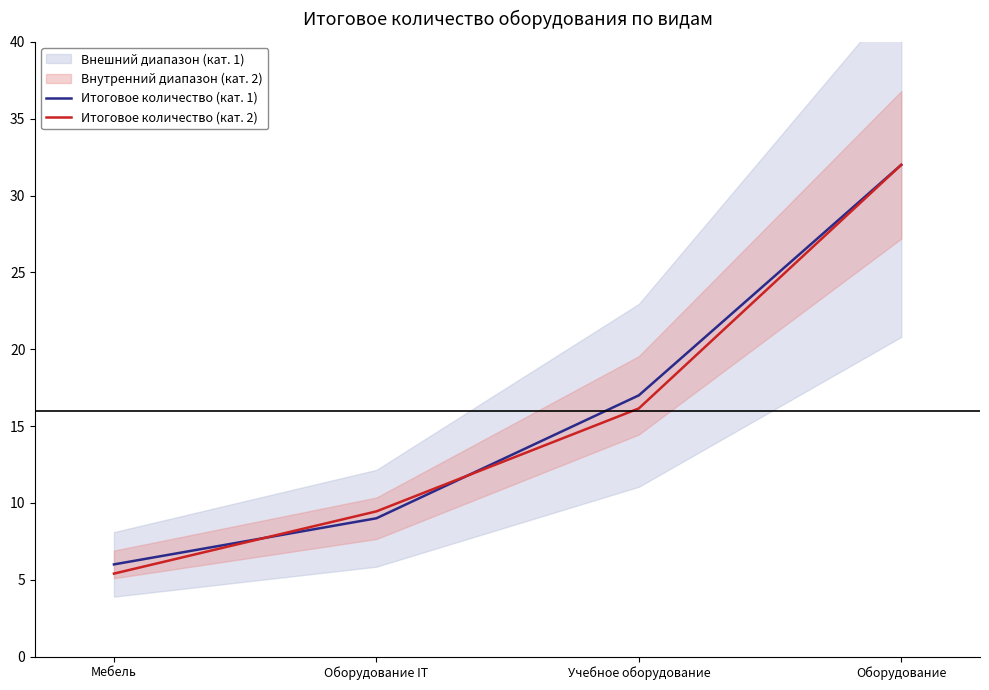

Between which two adjacent categories do Итоговое количество (кат. 2) and Итоговое количество (кат. 1) first intersect?

Мебель and Оборудование IT